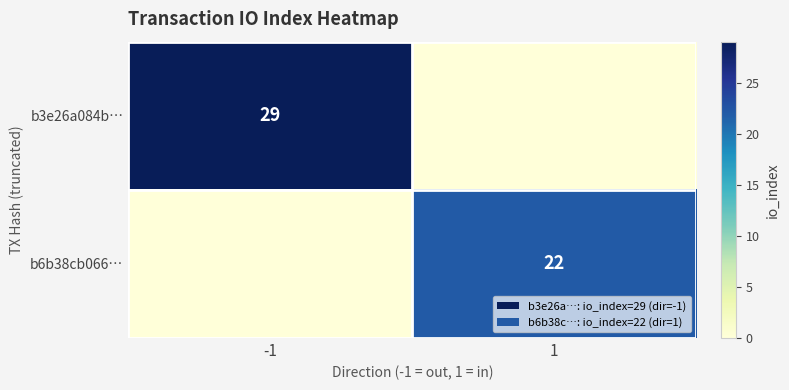

What is the difference between the highest and lowest values at -1?

29